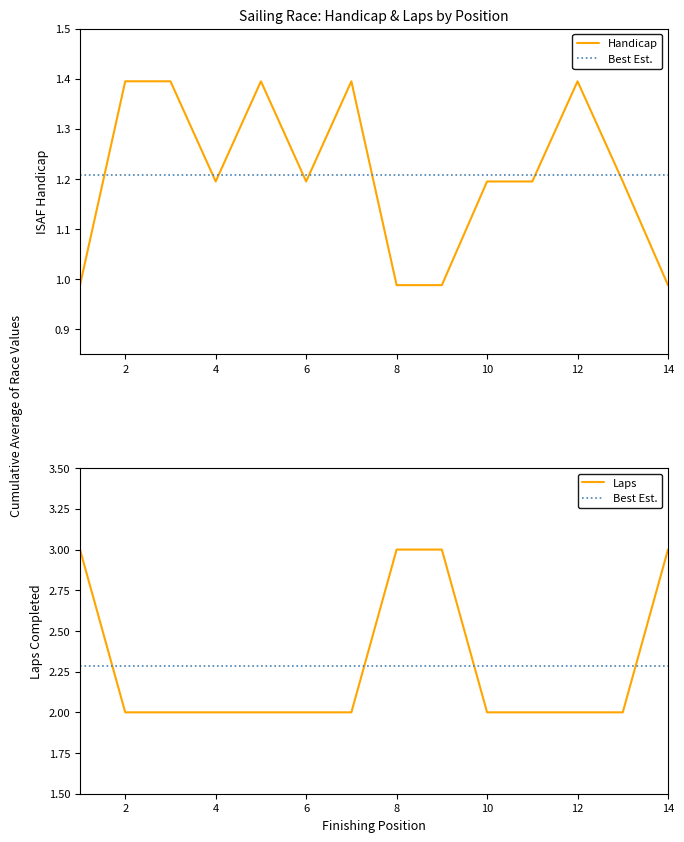

Is it true that Laps equals 2.0 at 2?

True